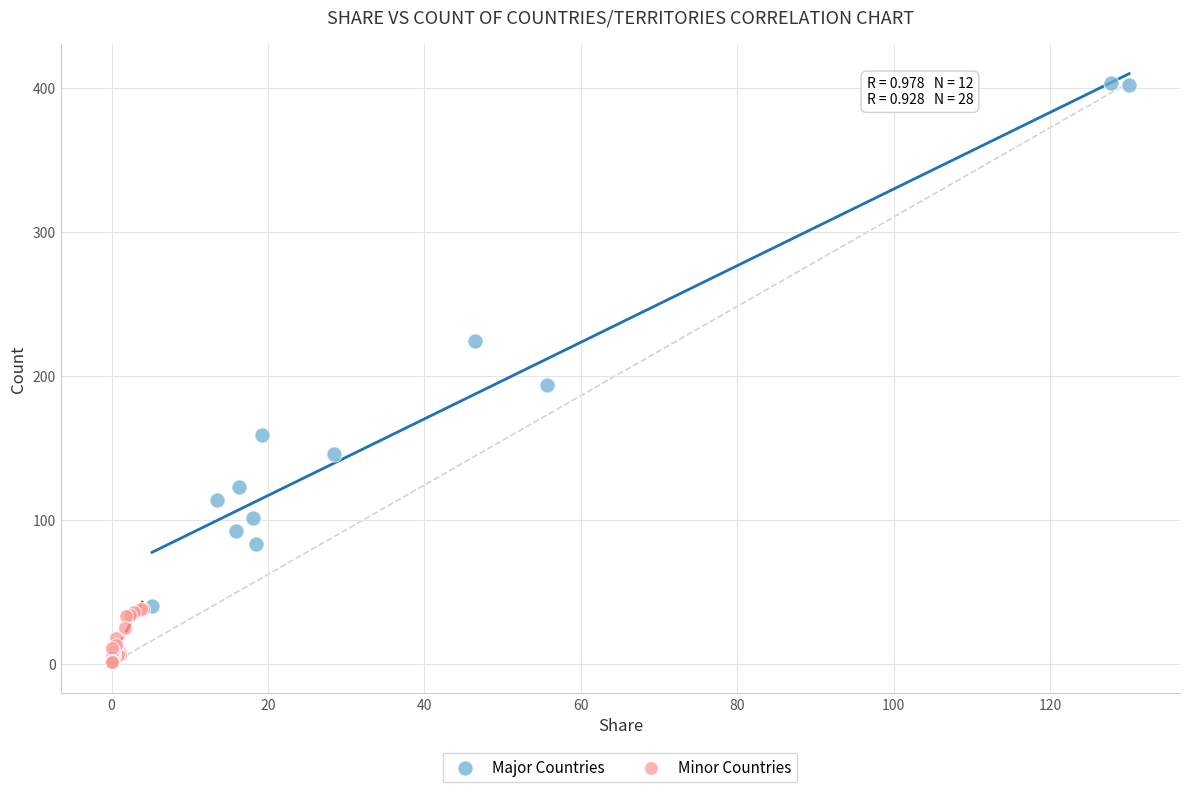

Which series reaches the maximum Y coordinate?

Major Countries